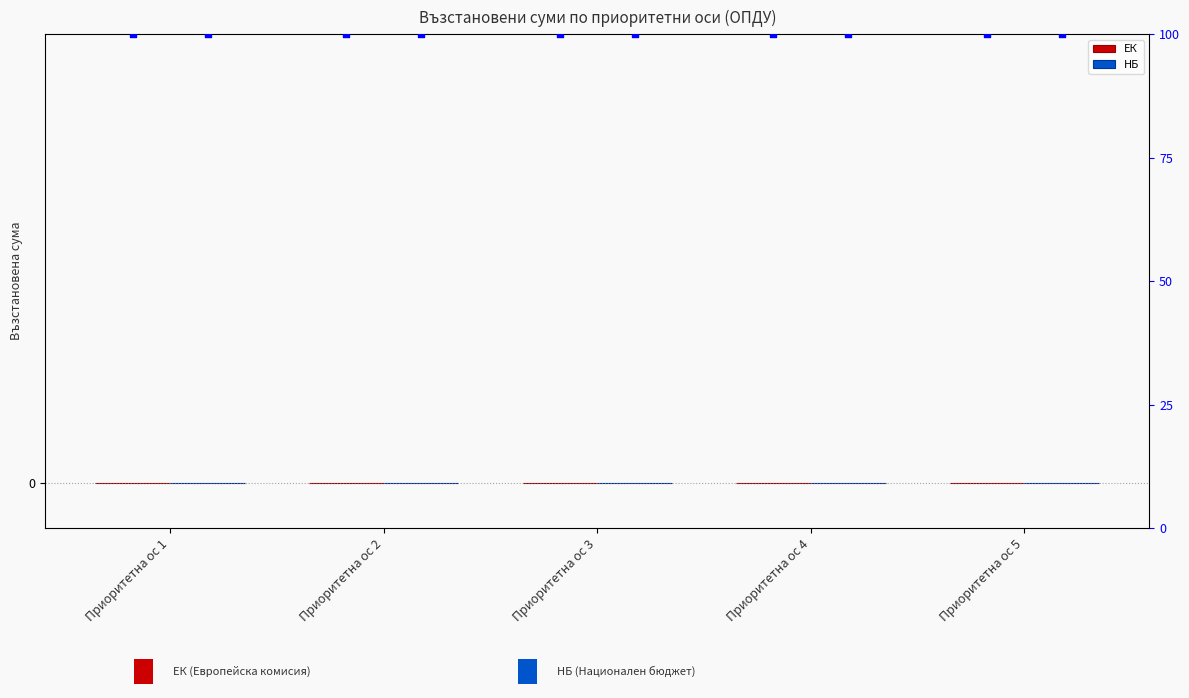

At how many categories does at least one series exceed 39?

5